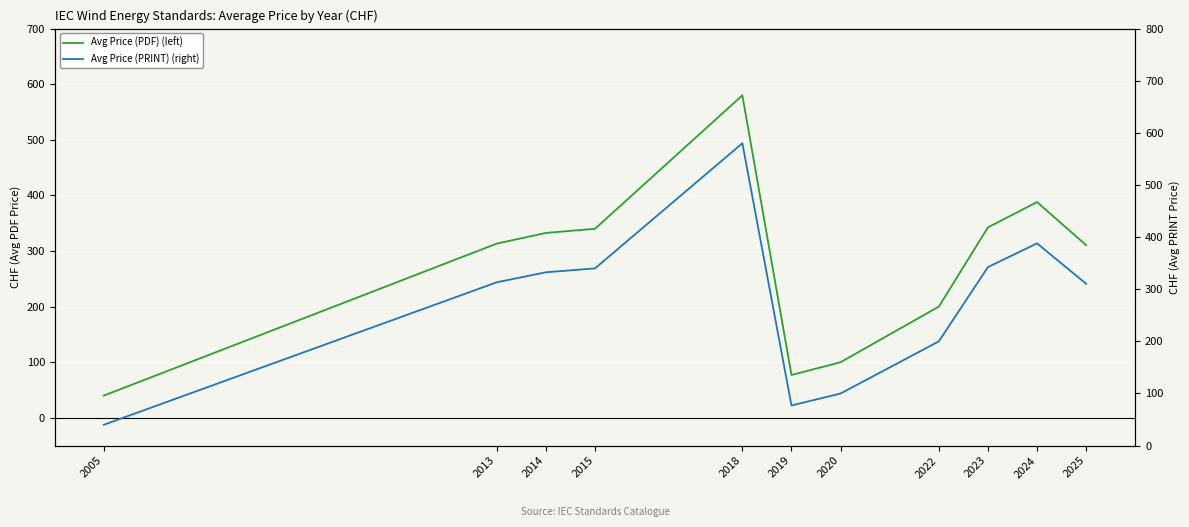

How many lines are shown in the chart?

2